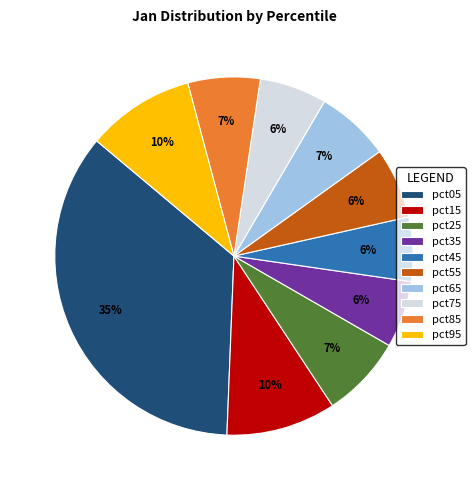

To the nearest percent, what is the average slice percentage?

10%